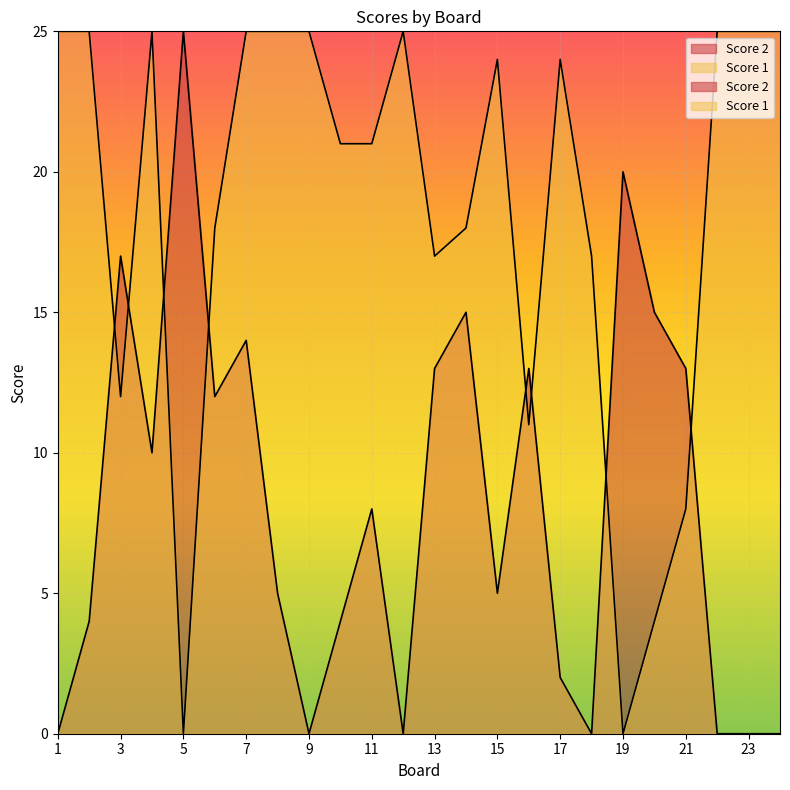

What are all the series names shown in the legend?

Score 2, Score 1